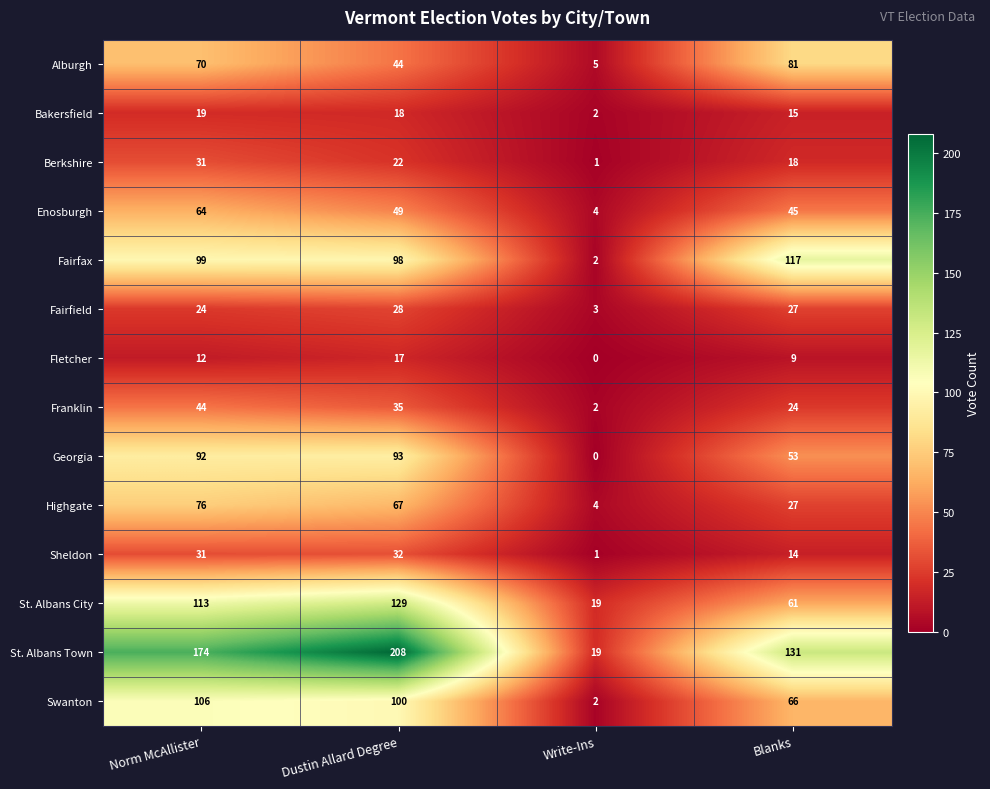

What is the difference between the maximum and minimum values in the Alburgh series?

76